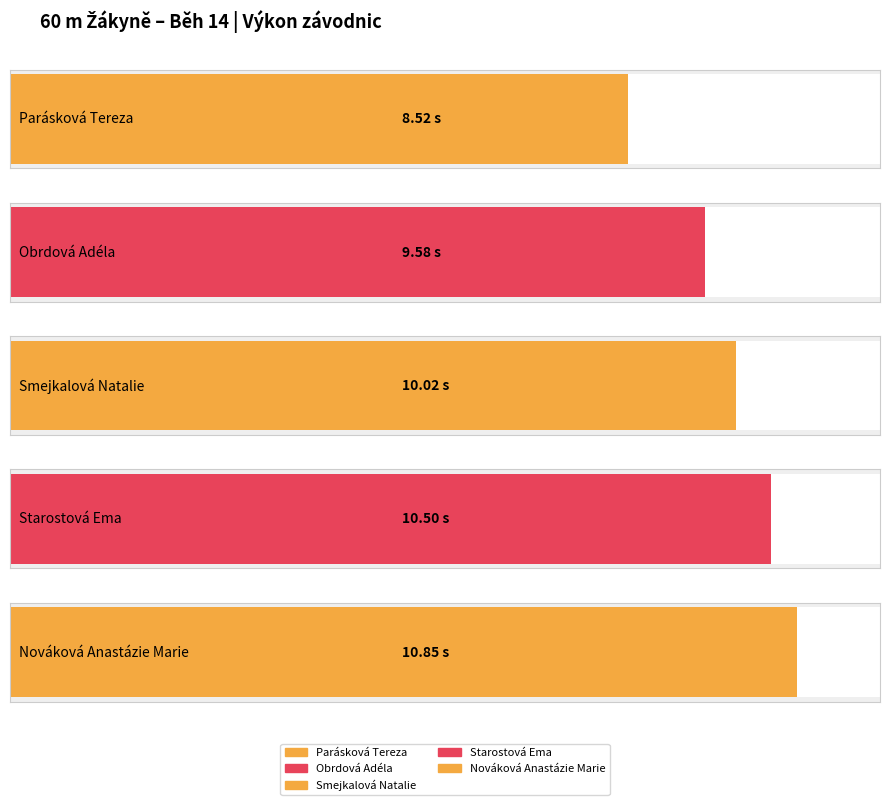

Between Parásková Tereza and Smejkalová Natalie, which is larger?

Smejkalová Natalie